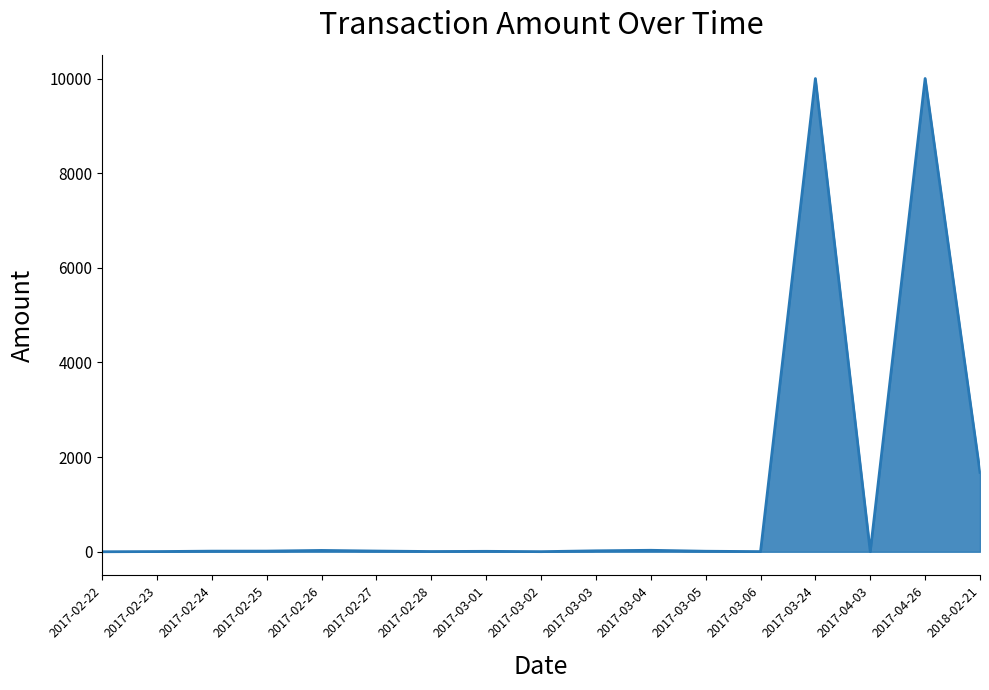

What is the maximum value shown in the chart?

10001